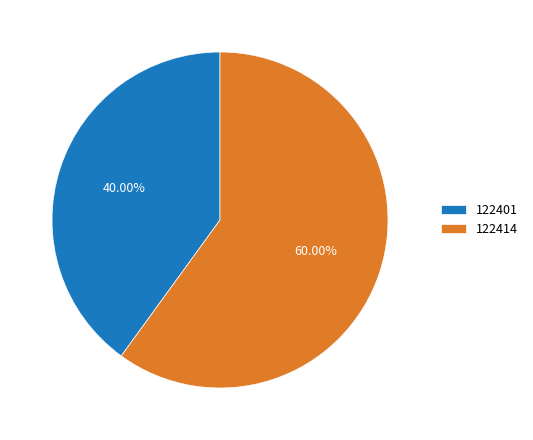

Is there any slice that represents more than half of the pie?

Yes